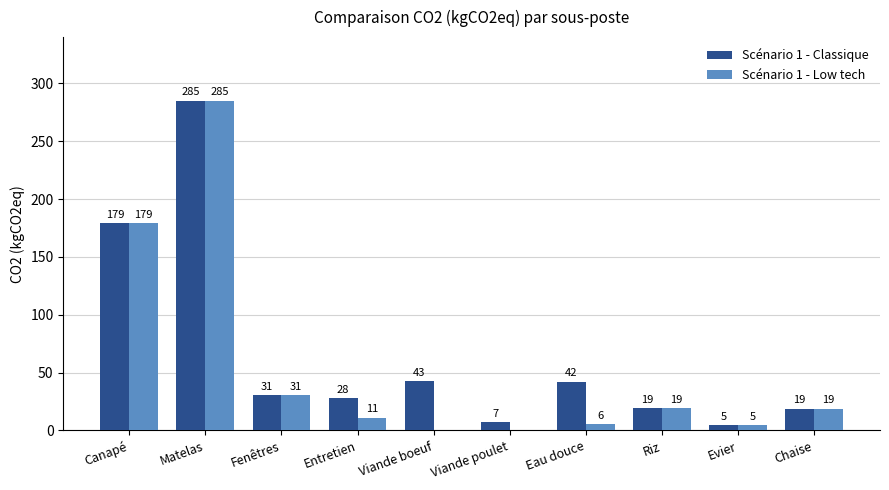

Which series changed the most between Canapé and Riz?

Scénario 1 - Classique